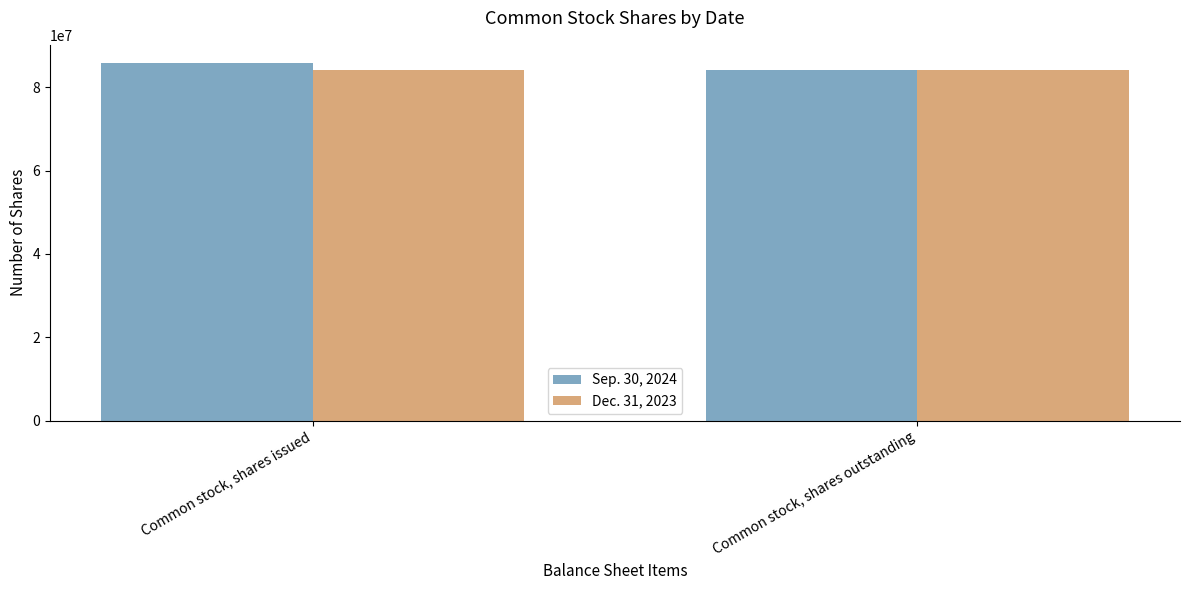

What is the label of the 1st bar from the right?

Common stock, shares outstanding